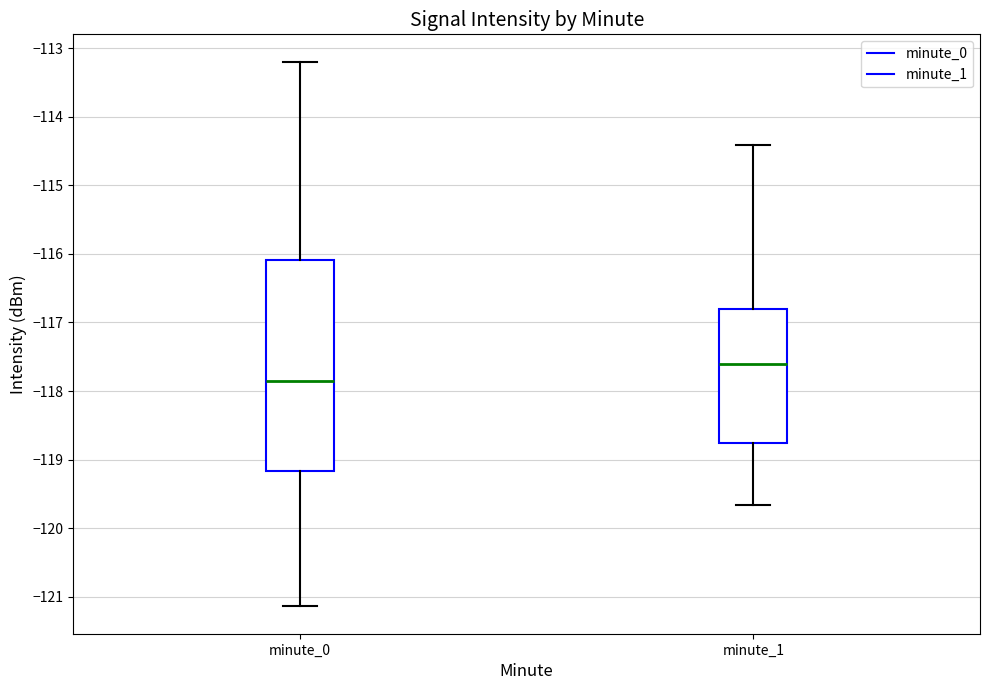

Which box has the highest median line?

minute_1